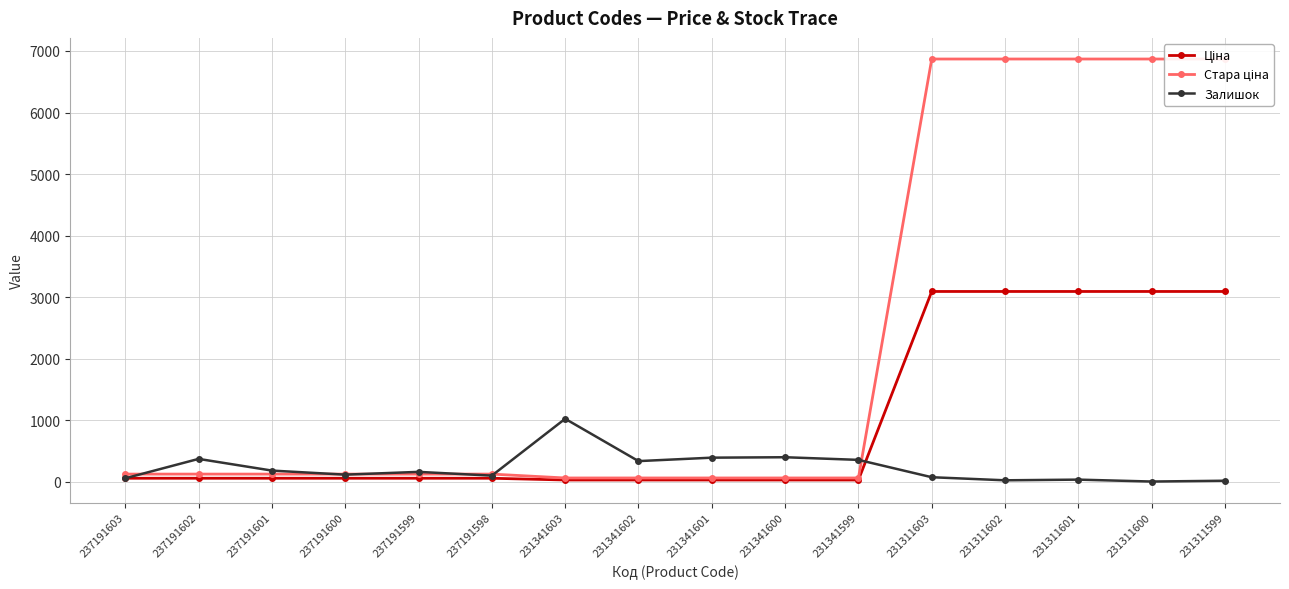

At which label is Стара ціна closest to 3464?

237191603